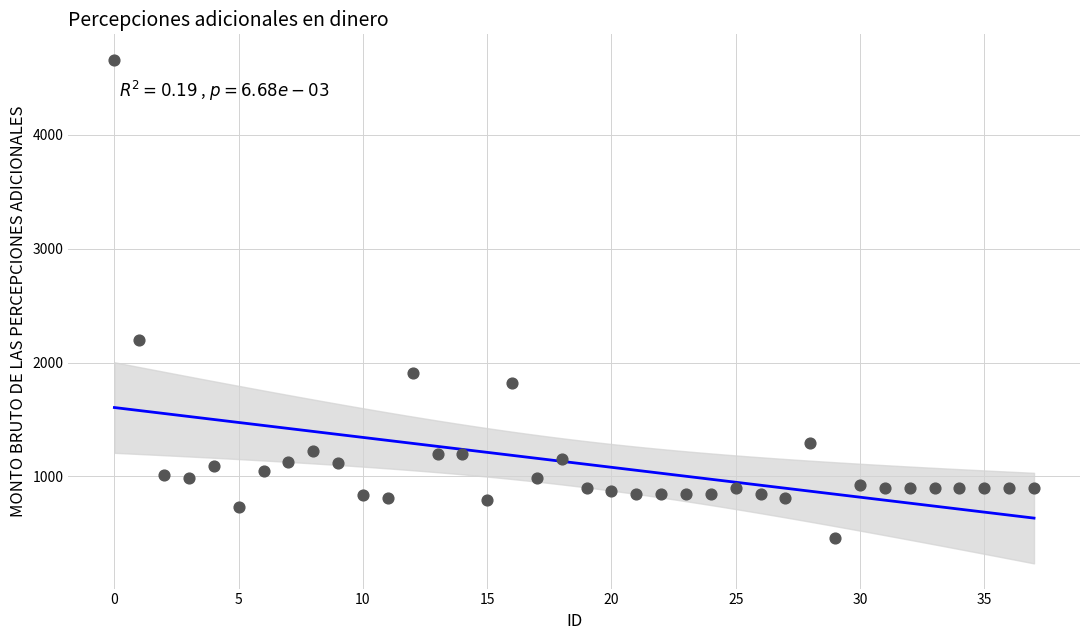

What Y value in the scatter plot is closest to 2562?

2200.3